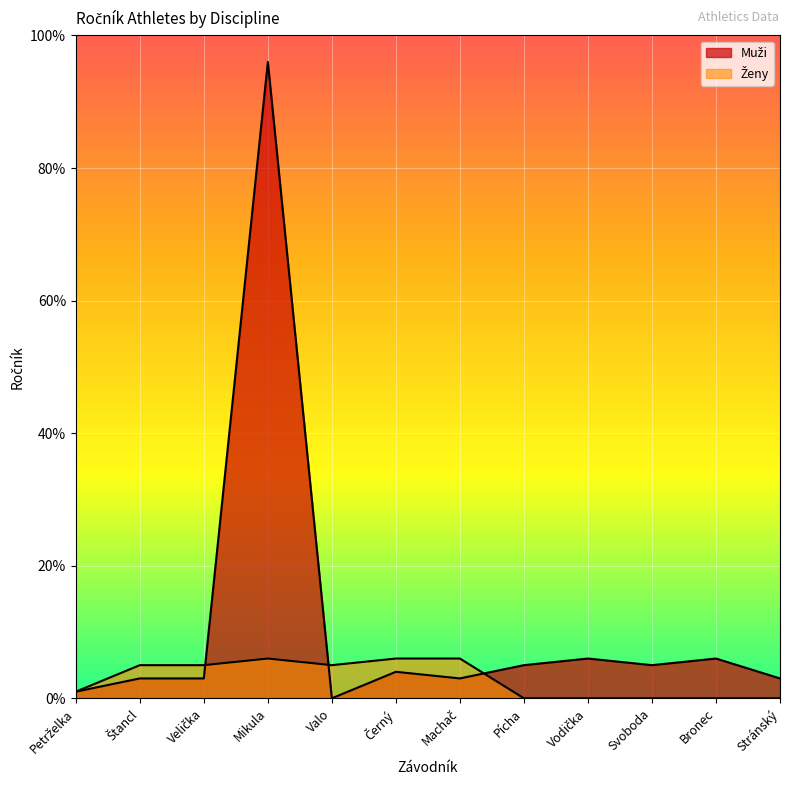

How many data points in Ženy are less than 5?

6